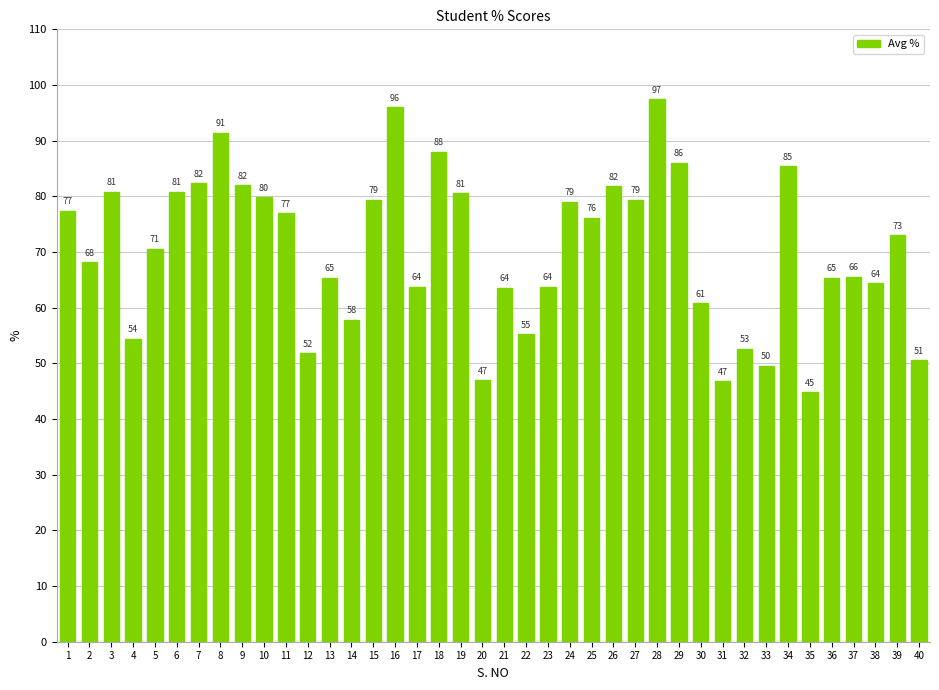

Read the value at 1.

77.4